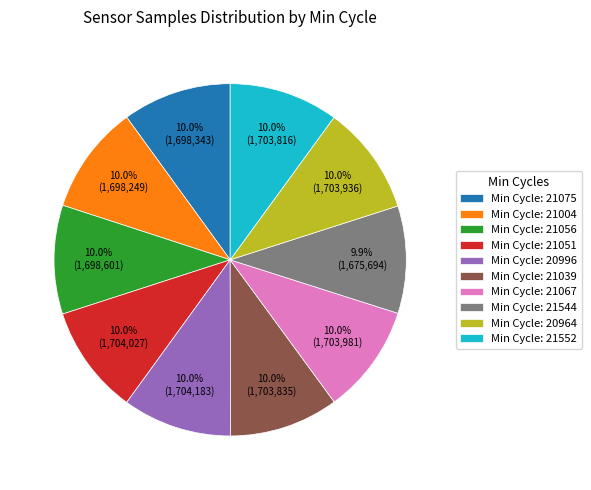

What portion of the pie excludes Min Cycle: 21075?

90.0%